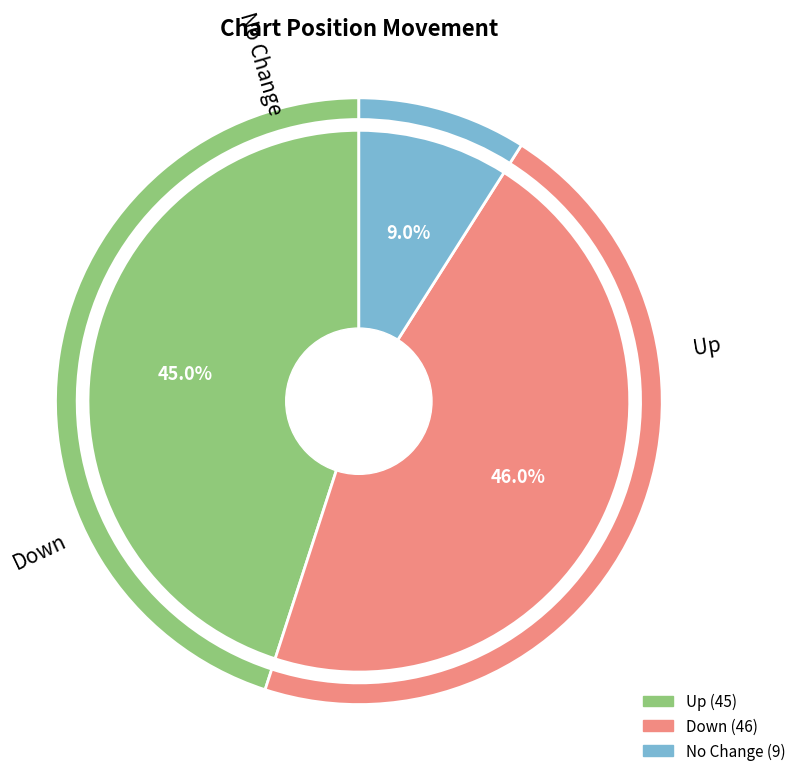

What is the change in value from up to -?

-36